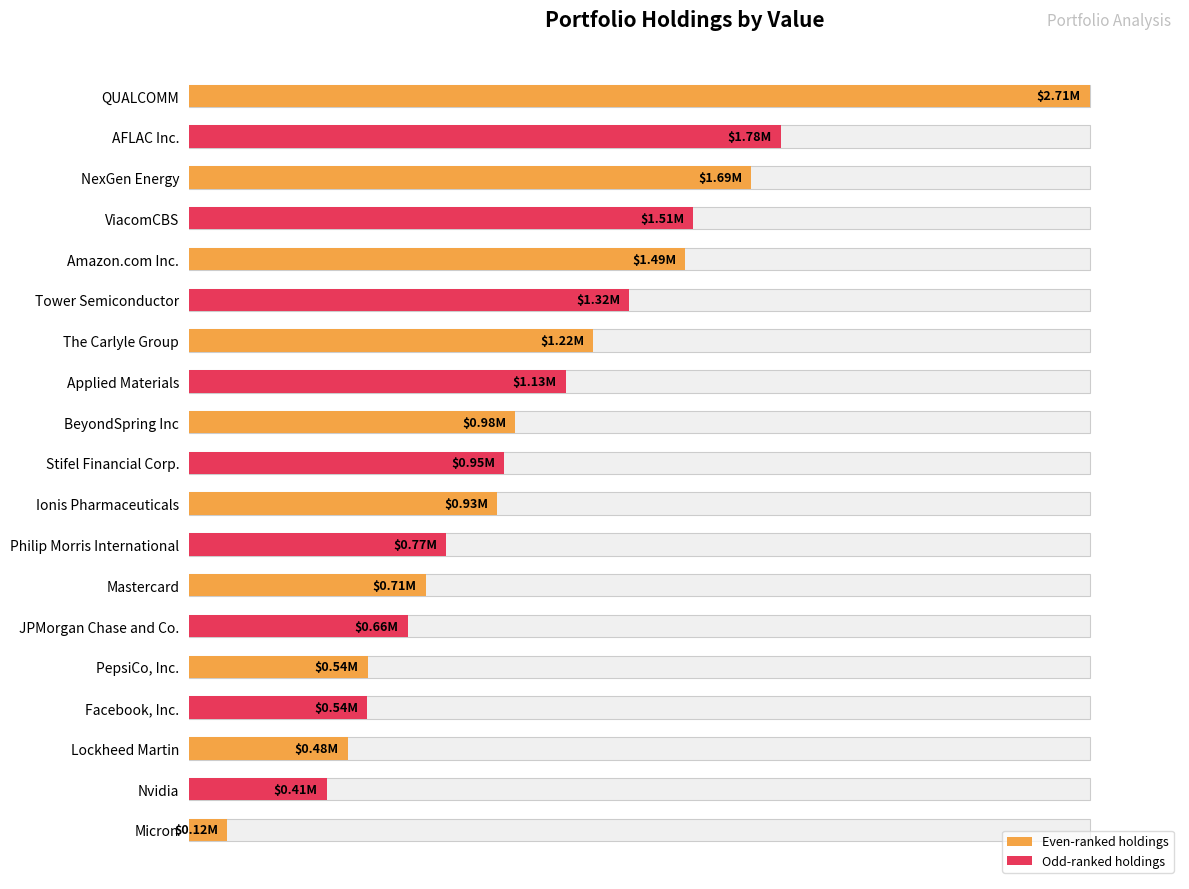

Which has a higher value, NexGen Energy or PepsiCo, Inc.?

NexGen Energy